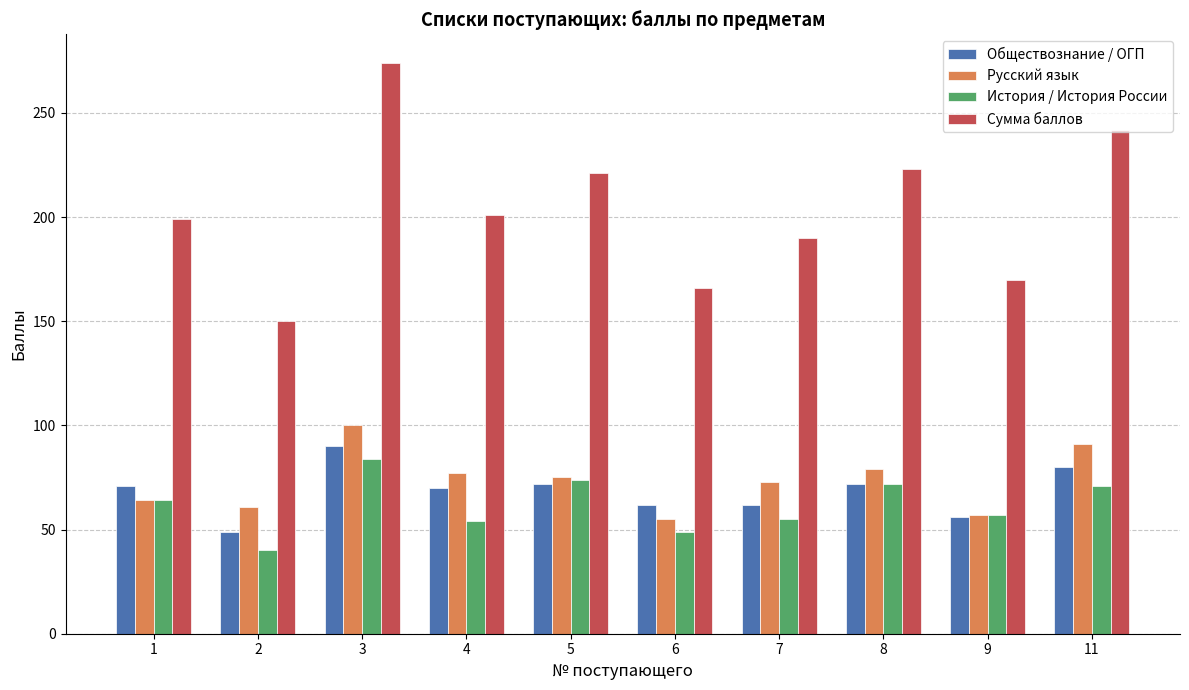

Which series has the widest spread of values?

Сумма баллов